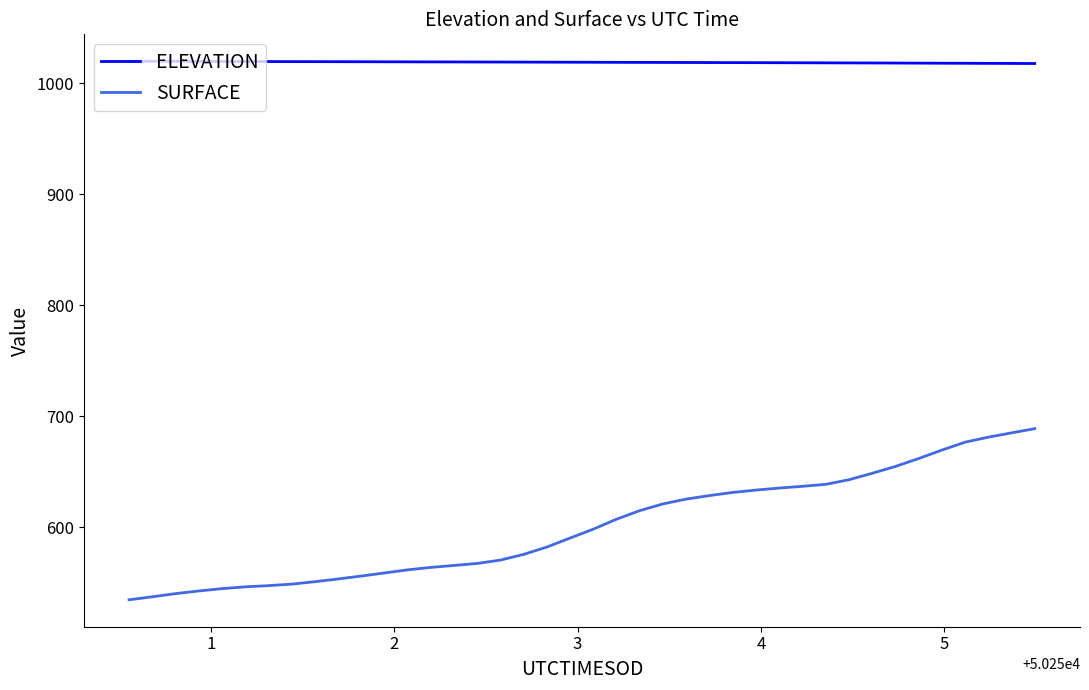

How many values in the SURFACE series are below 598?

20